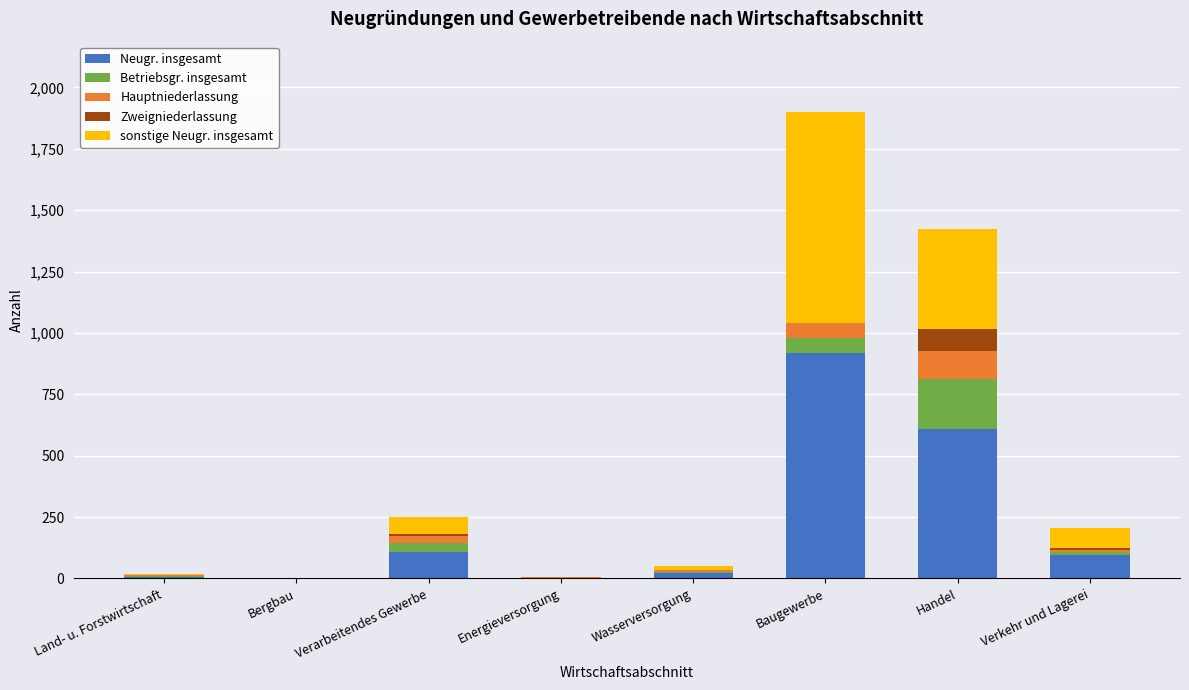

What is the highest value of the Neugr. insgesamt series?

920